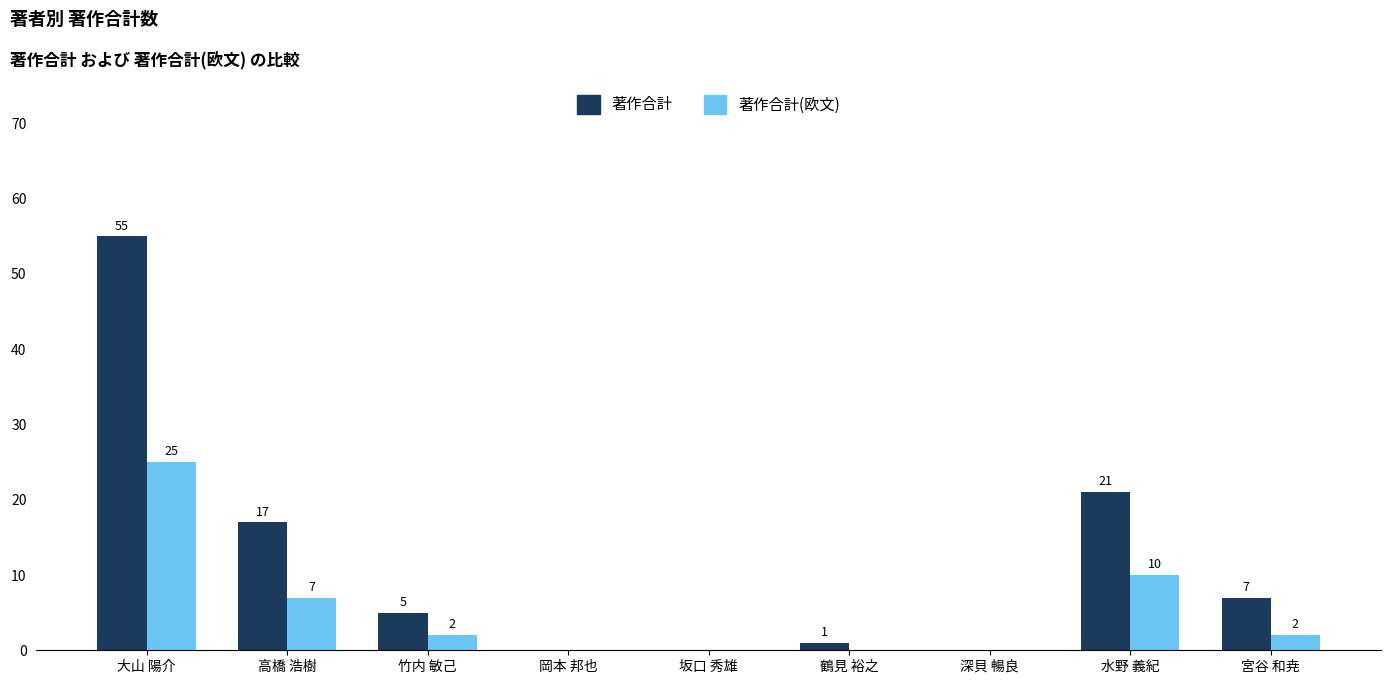

How many data points does each series have?

9